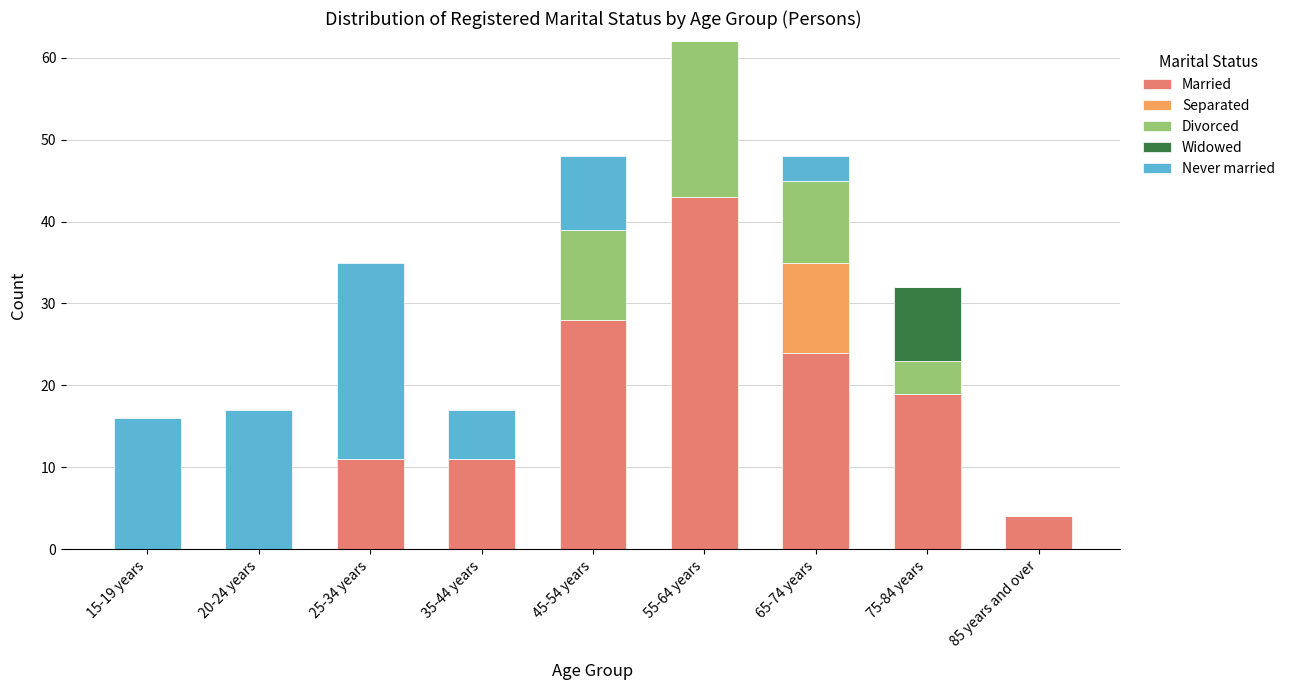

At which category is the sum across all series the highest?

55-64 years